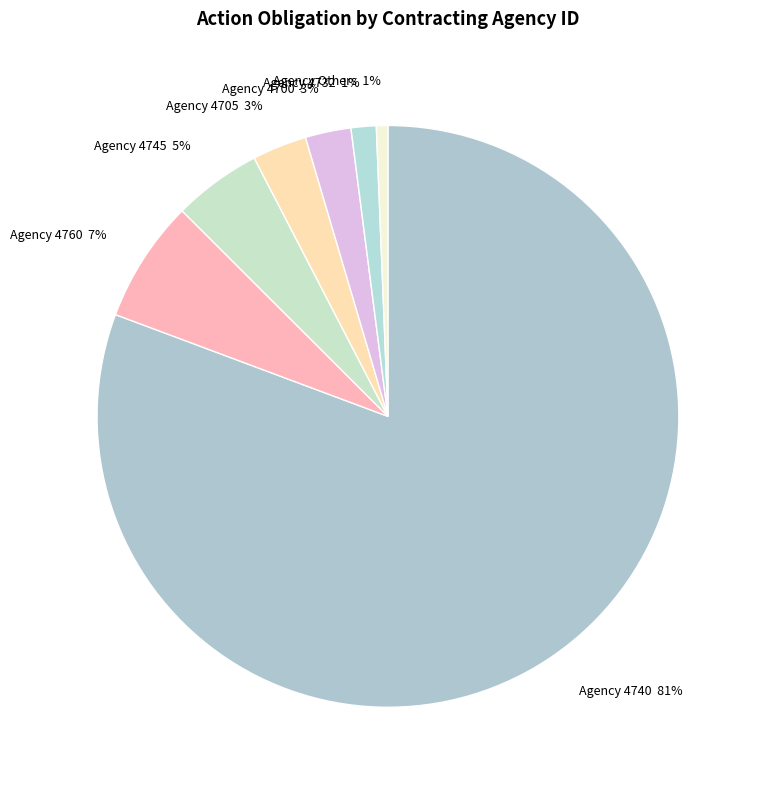

How many slices are in this pie chart?

7